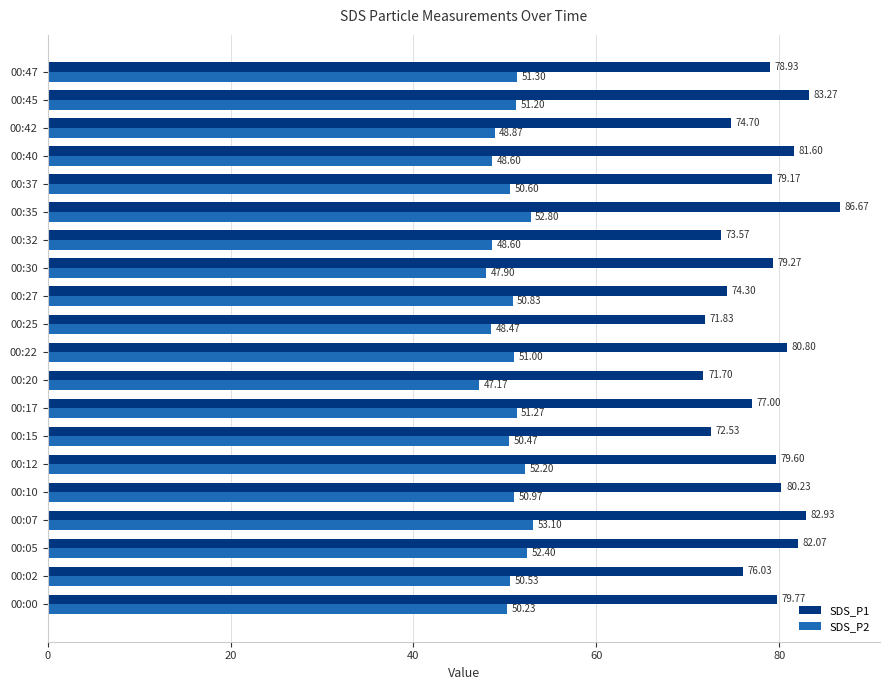

List the series in order of their overall mean, lowest first.

SDS_P2, SDS_P1